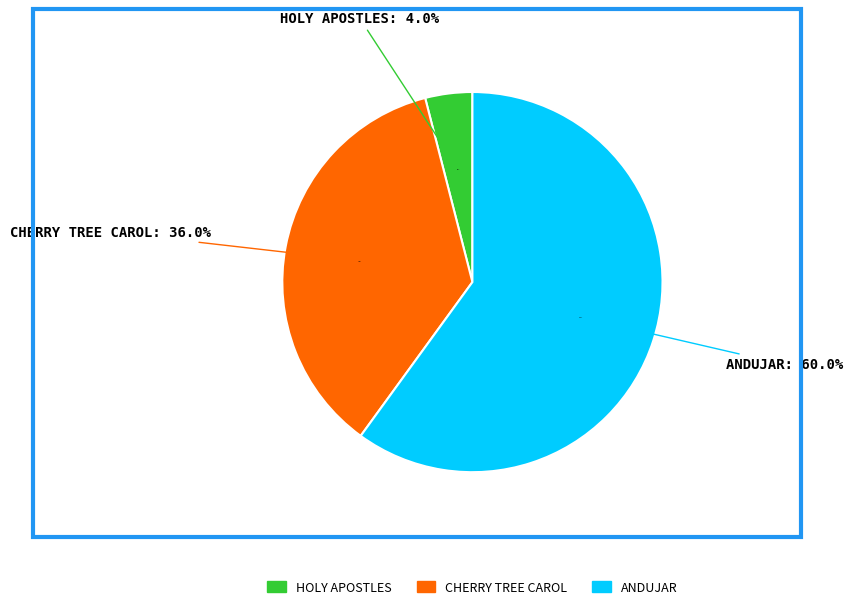

How many slices are in this pie chart?

3